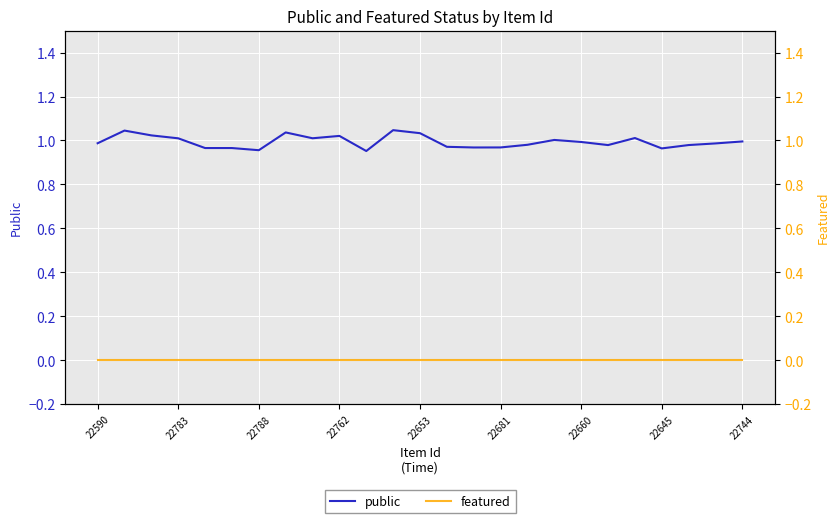

How many data points does each series have?

25